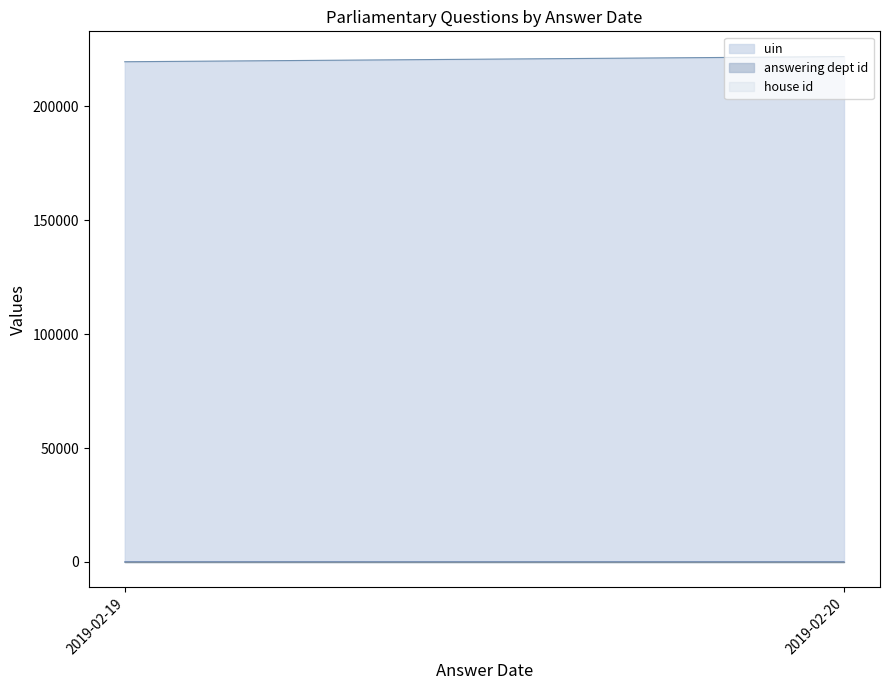

What is the sum of the uin values at 2019-02-20 and 2019-02-19?

441316